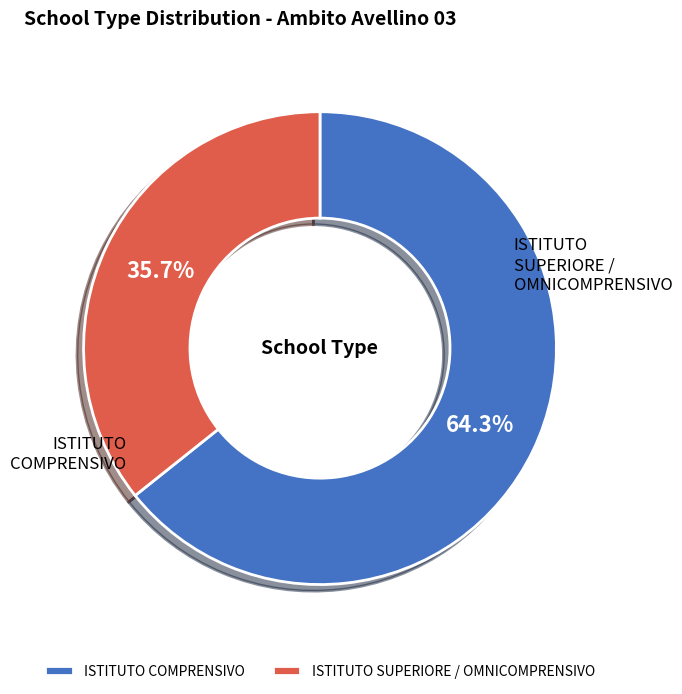

What percentage is the ISTITUTO SUPERIORE / OMNICOMPRENSIVO slice, to the nearest percent?

36%